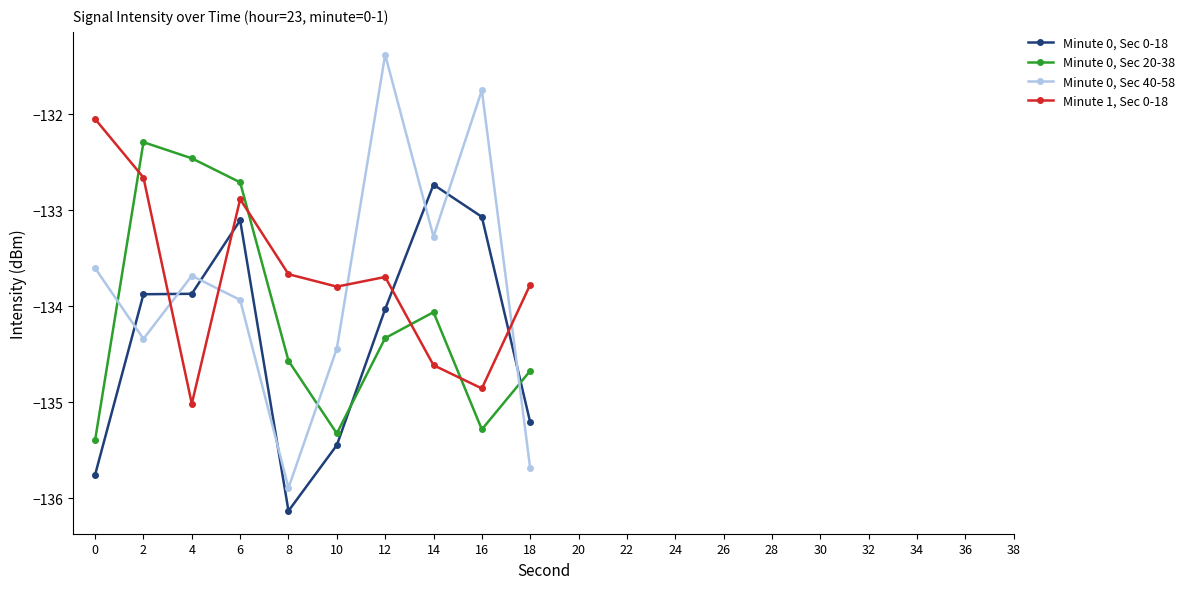

What is the smallest value displayed?

-136.1